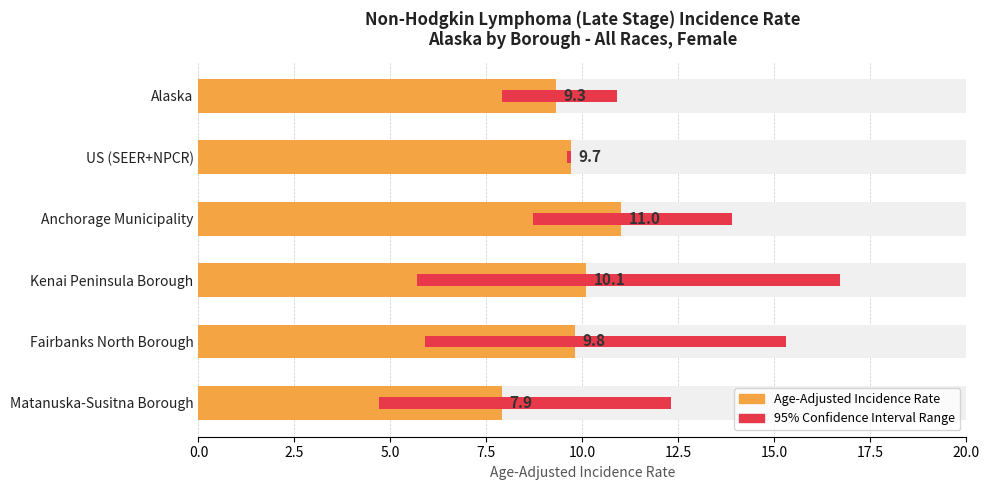

The value at Anchorage Municipality is 11.0. True or false?

True